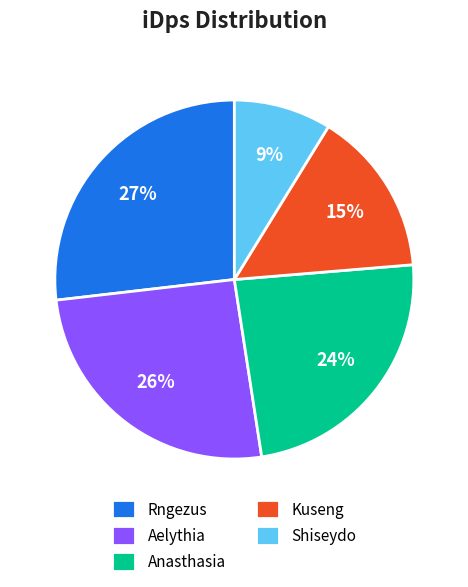

How many segments does this pie chart have?

5